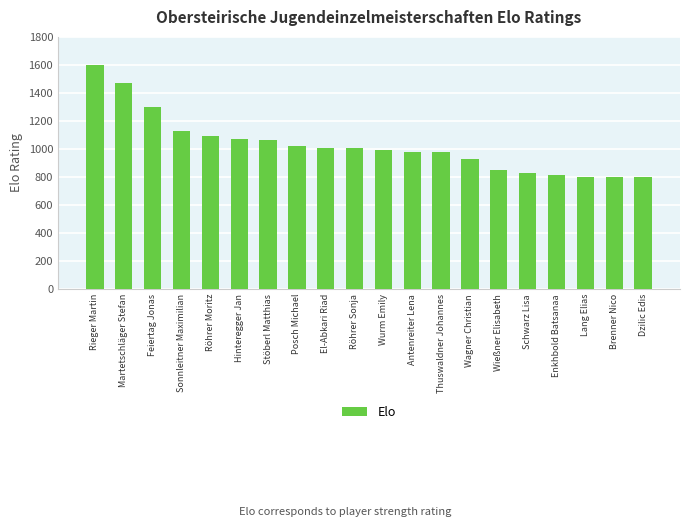

What is the sum of the values at Dzilic Edis and Wießner Elisabeth?

1652